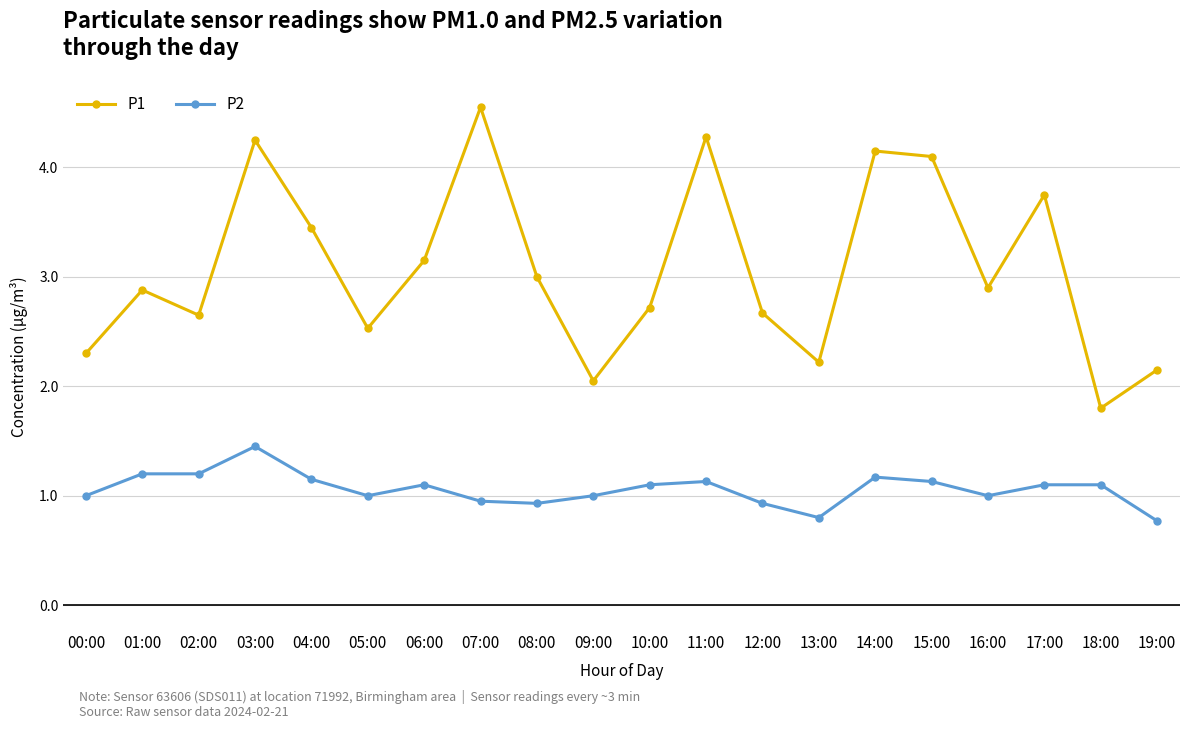

True or false: P2 and P1 intersect in this chart.

False